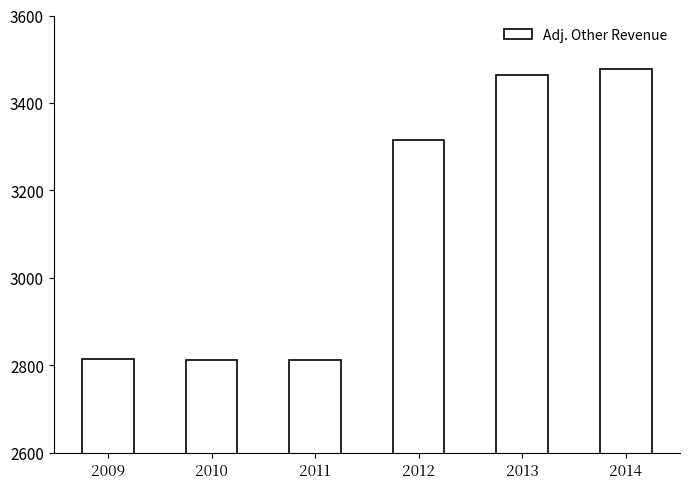

At which label is the value closest to 3145?

2012